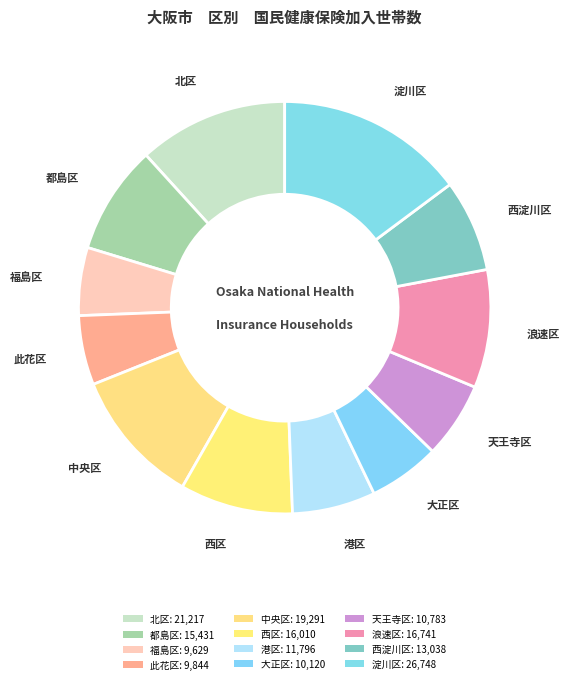

To the nearest percent, what portion does 此花区 represent?

5%